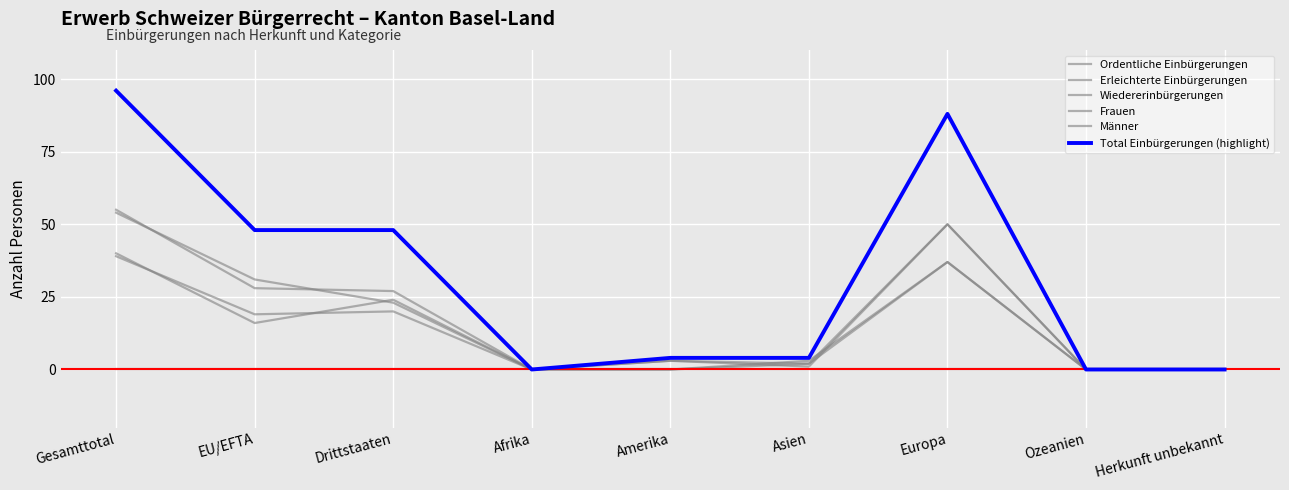

The value of Total Einbürgerungen (highlight) at EU/EFTA is 48. True or false?

True